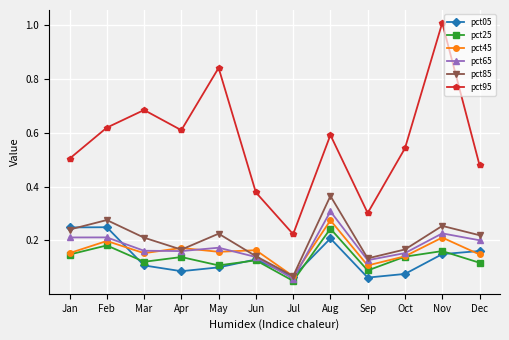

What is the total value across all series at Feb?

1.7